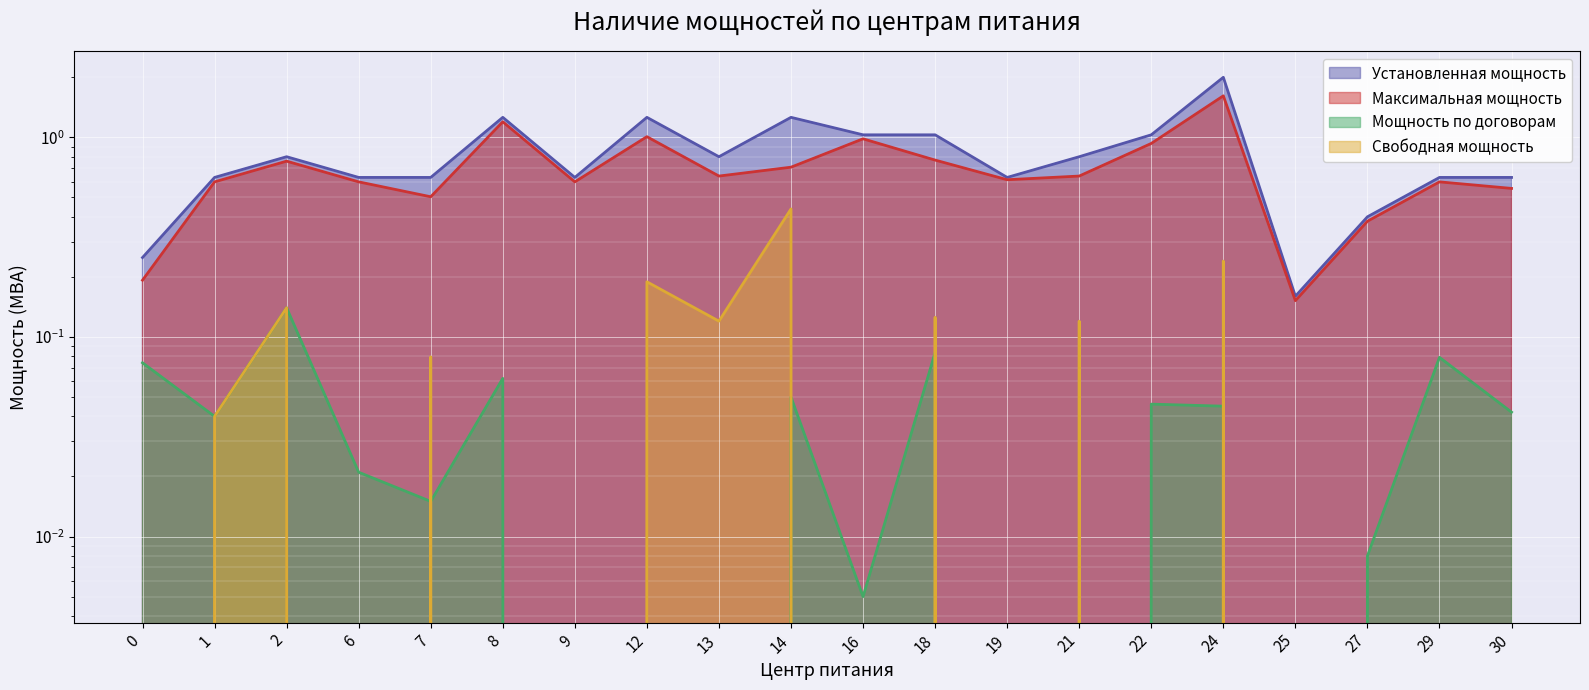

What is the average value of the Максимальная мощность series?

0.7